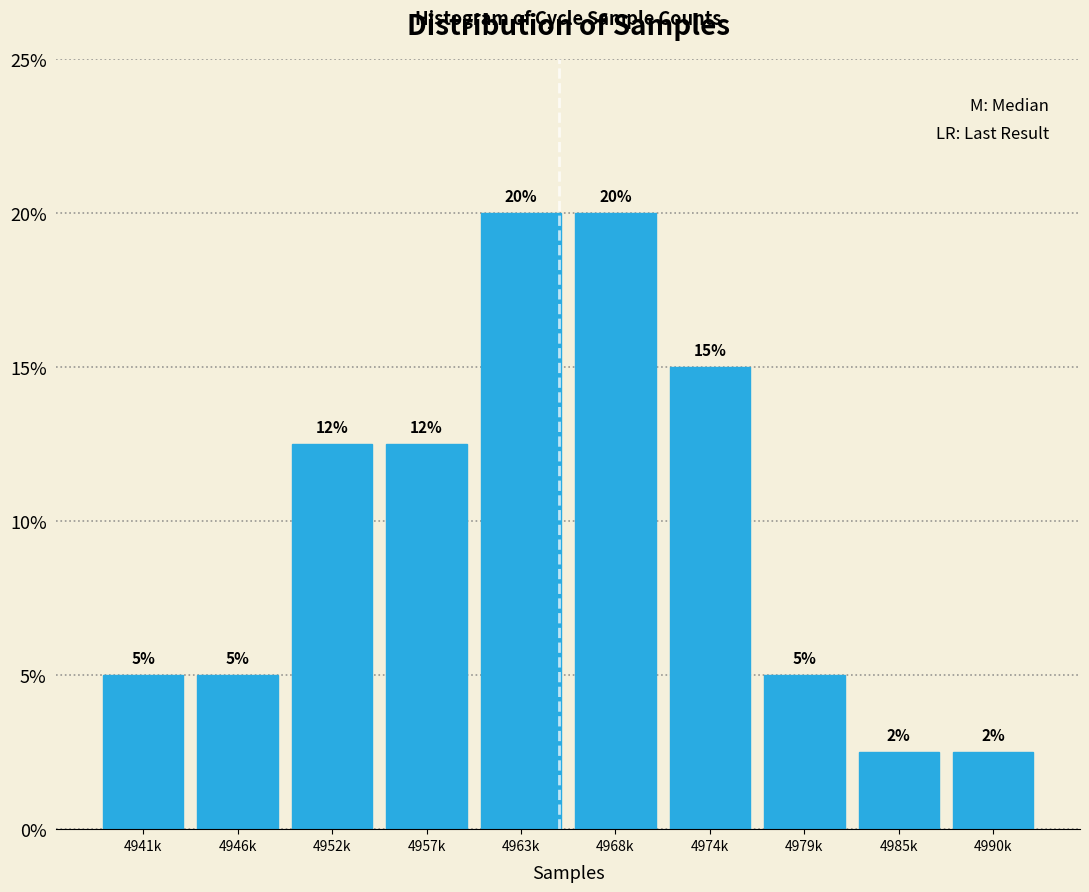

What is the value of the 10th bar from the left?

2.5